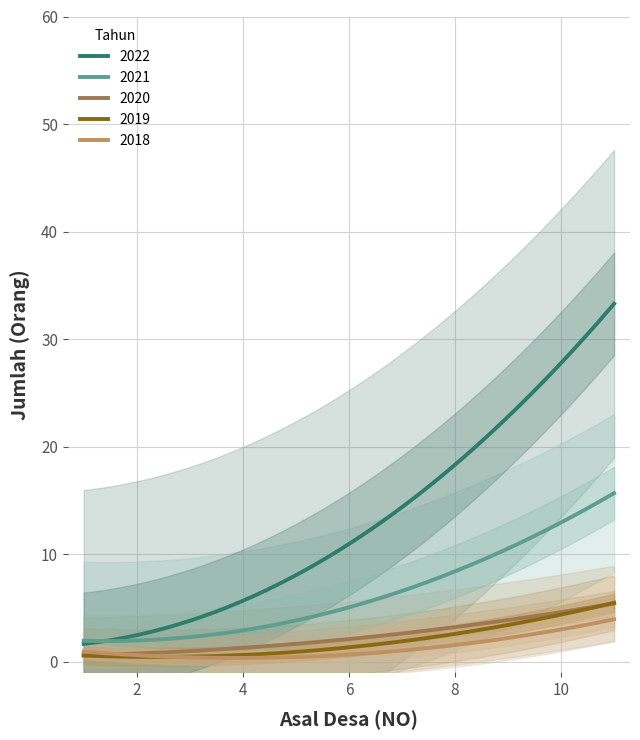

Is this an area chart (filled region under the line)?

No